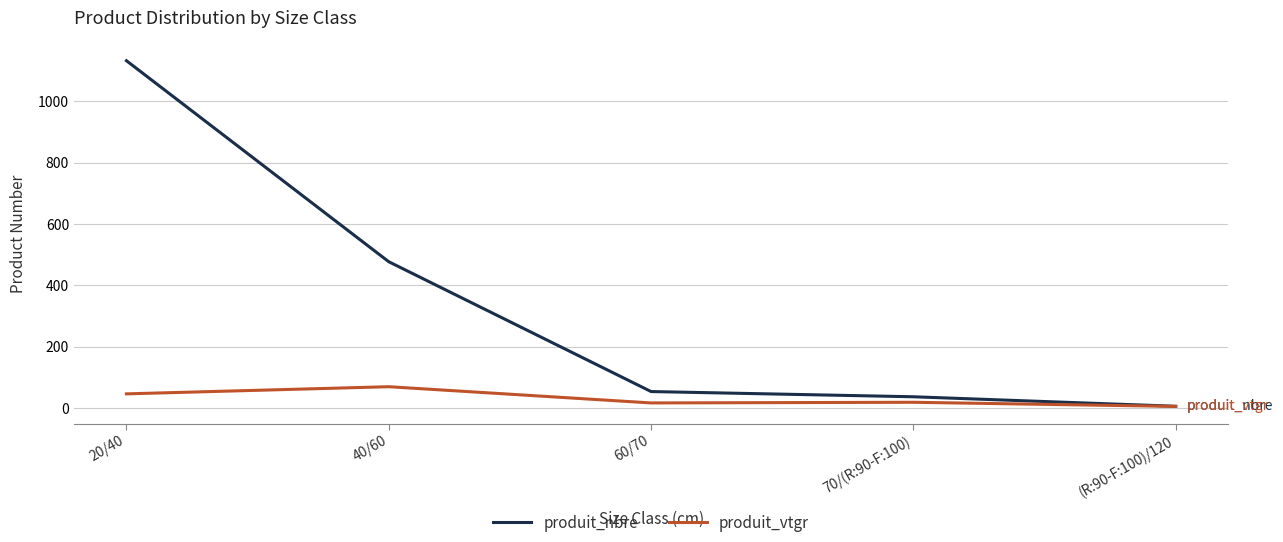

Rank the series by their average value, from highest to lowest.

produit_nbre, produit_vtgr